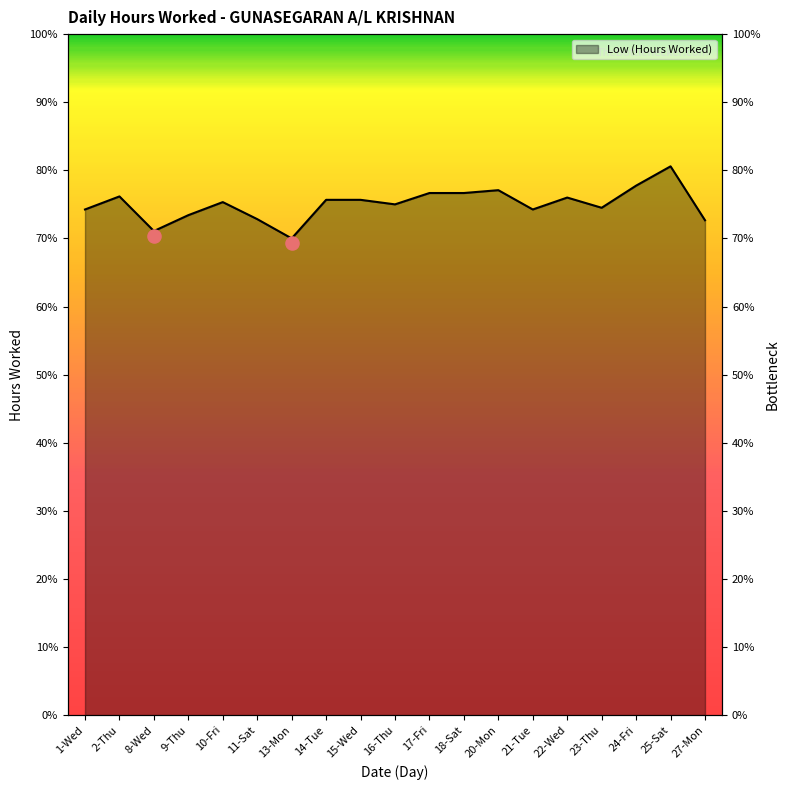

Between 16-Thu and 20-Mon, which is larger?

20-Mon